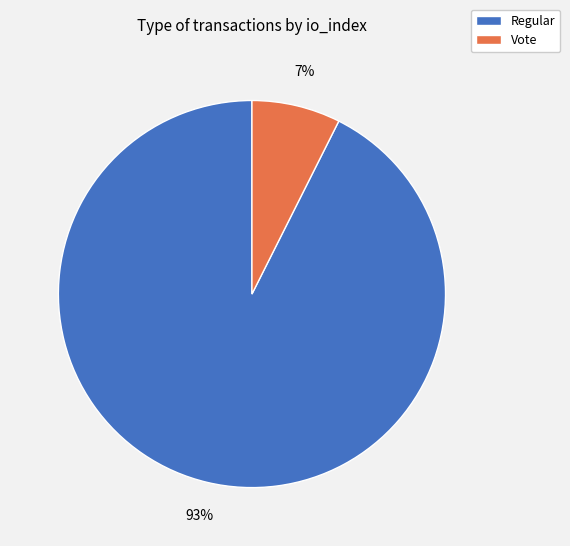

Is there a majority slice in this chart?

Yes